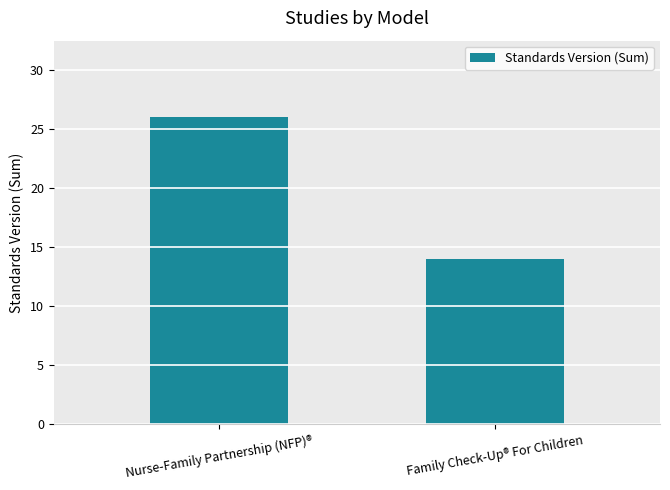

Is it true that the value at Family Check-Up® For Children is 5?

False